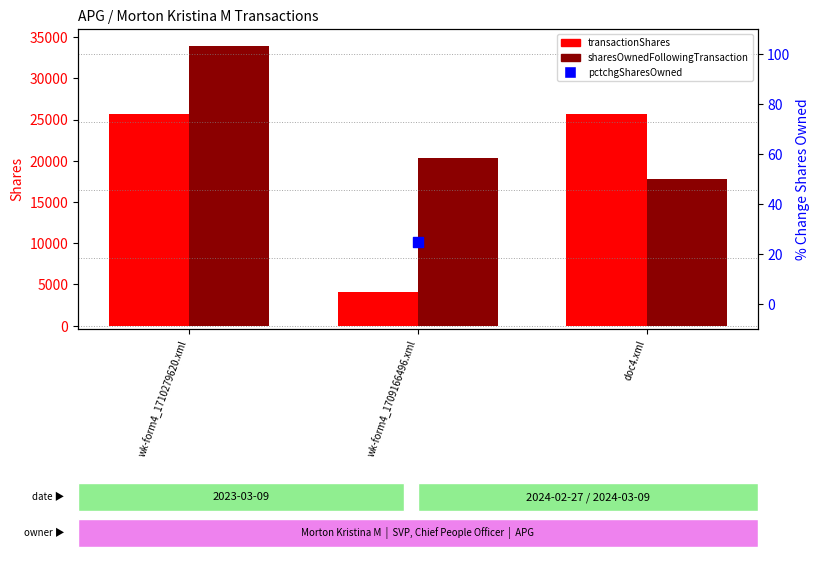

Is the value of sharesOwnedFollowingTransaction at wk-form4_1709166496.xml greater than the value of transactionShares at wk-form4_1709166496.xml?

Yes